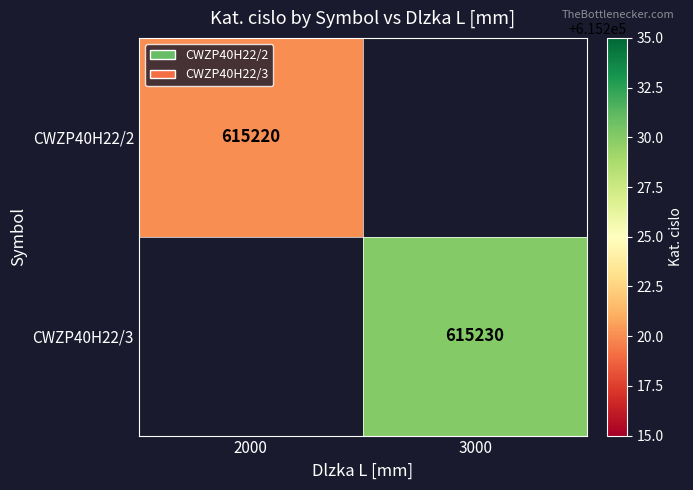

Which has a higher value, 3000 or 2000?

2000